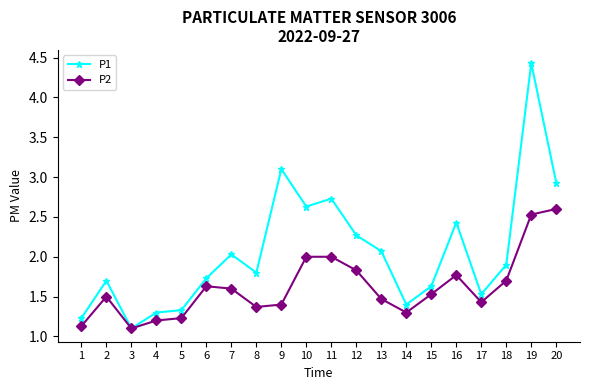

True or false: P1 has more than 1 points higher than both neighbors.

True